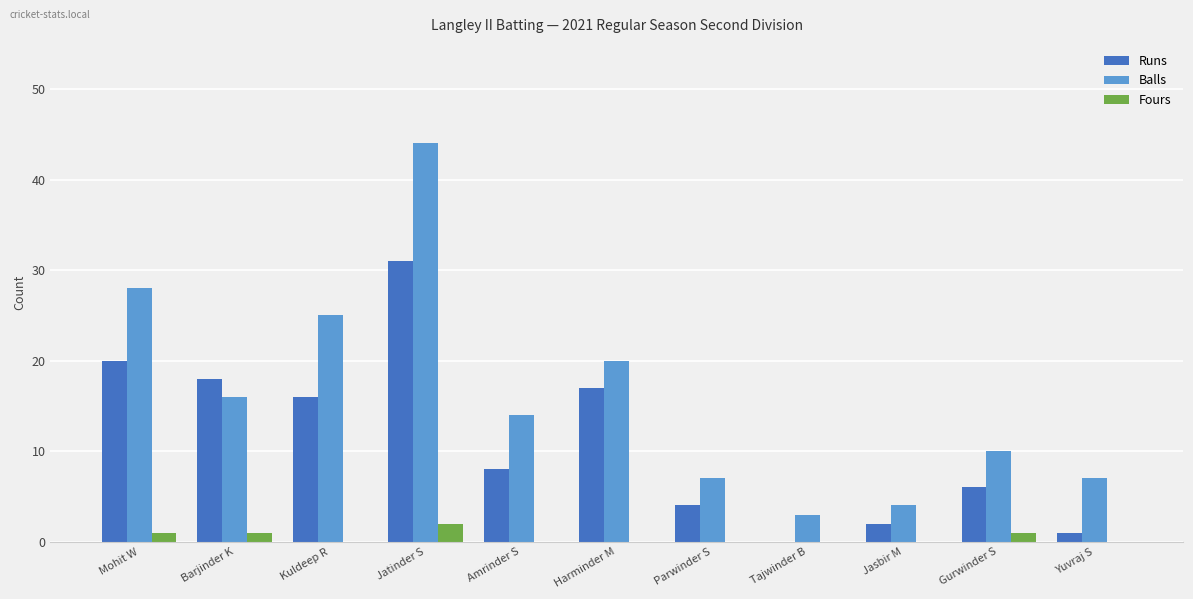

Is the value of Balls at Harminder M greater than the value of Fours at Tajwinder B?

Yes